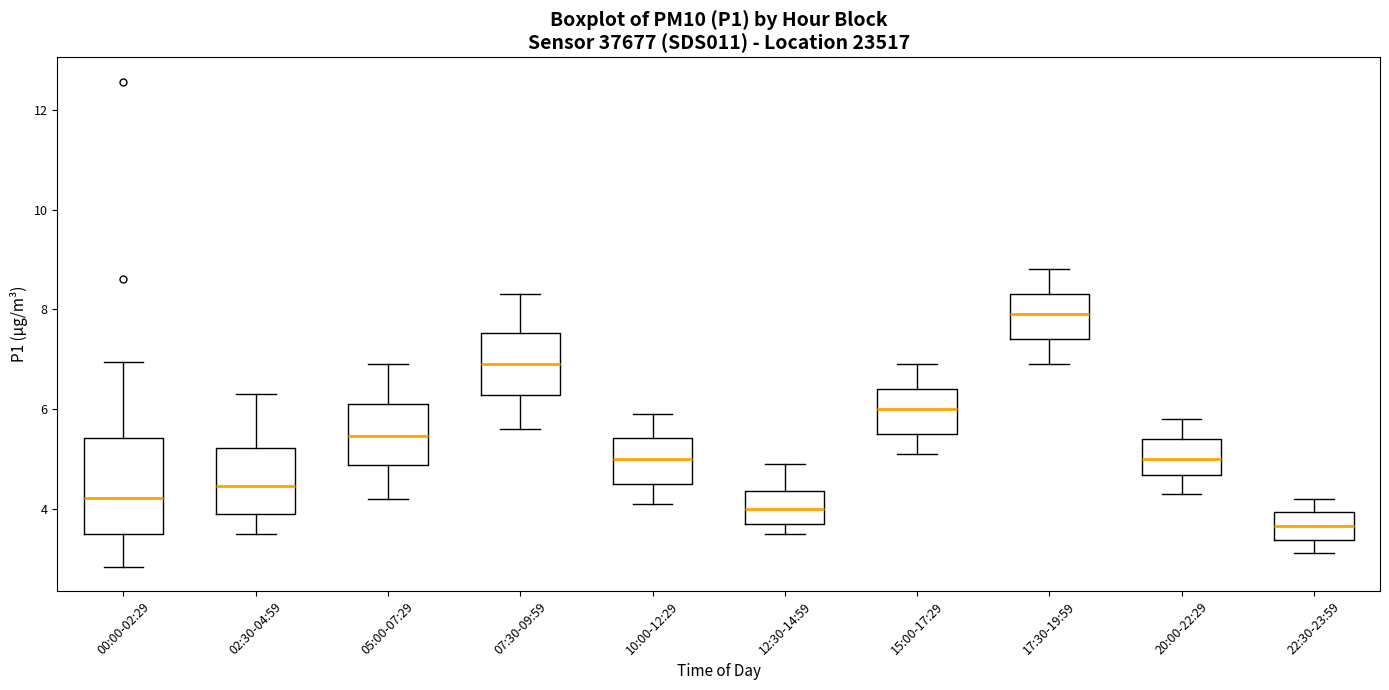

Comparing the boxes themselves (not the whiskers), which one is the tallest?

00:00-02:29